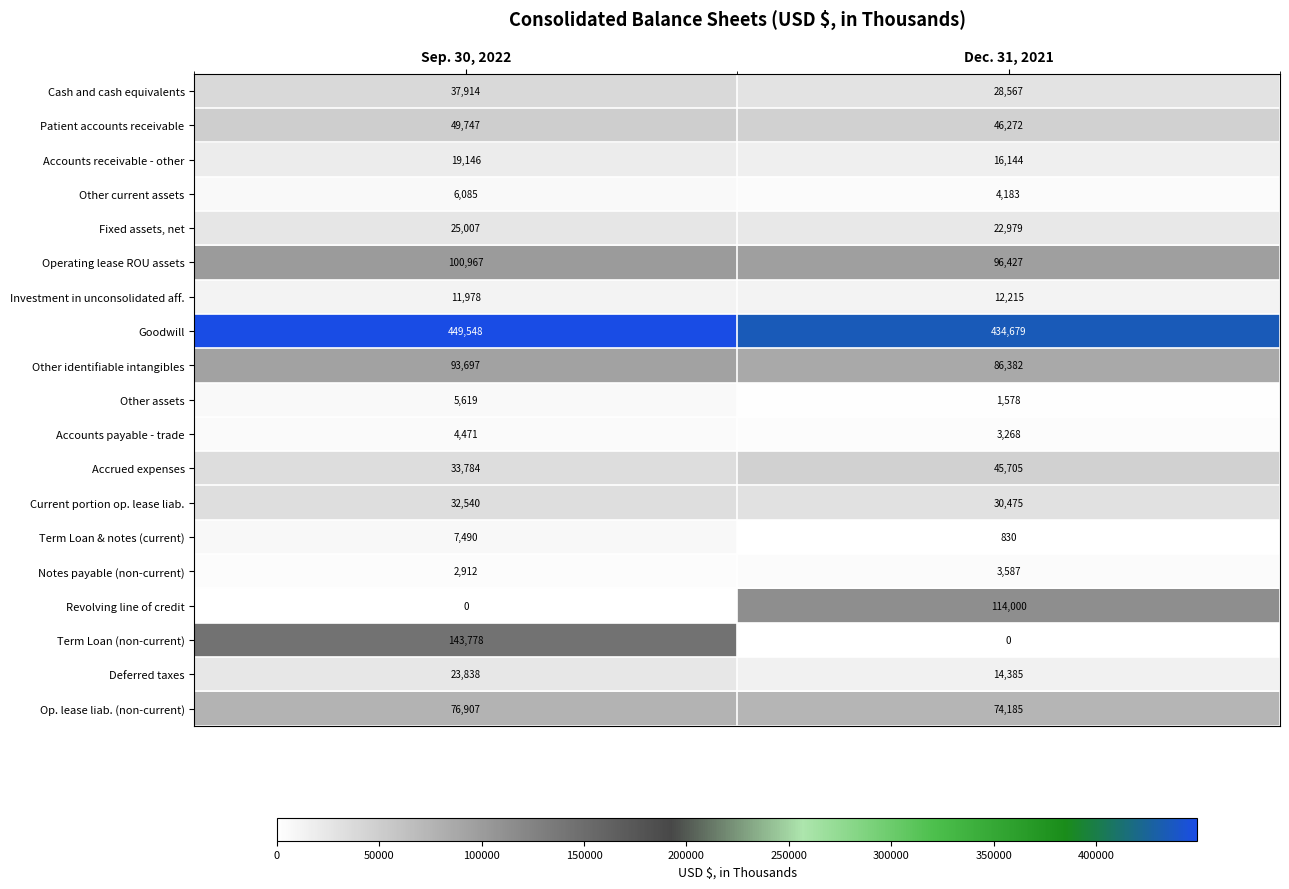

What value does the Investment in unconsolidated aff. series have at Dec. 31, 2021, to the nearest 50?

12200